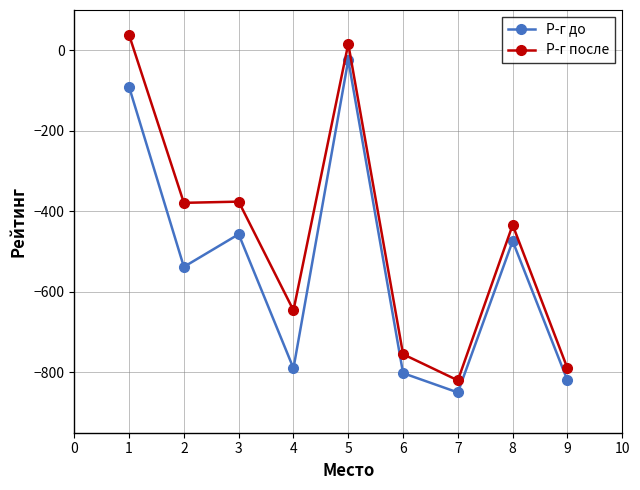

The value of Р-г до at 3 is -457. True or false?

True